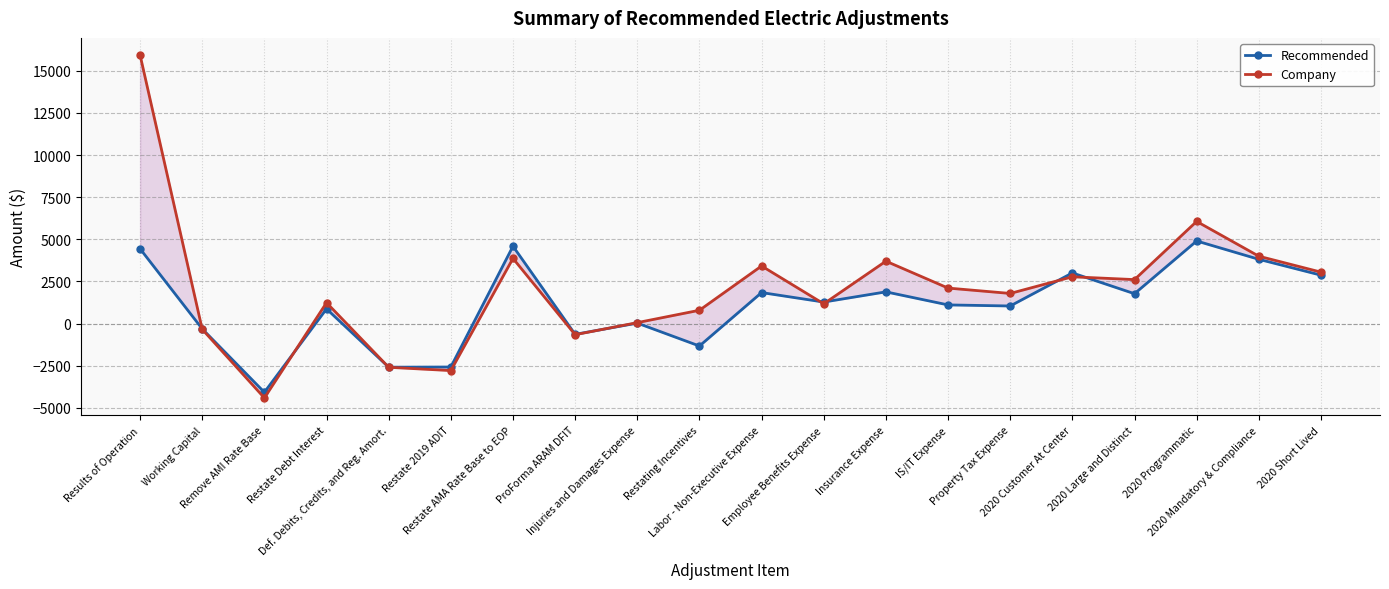

Between Results of Operation and Restate 2019 ADIT, which is larger?

Results of Operation